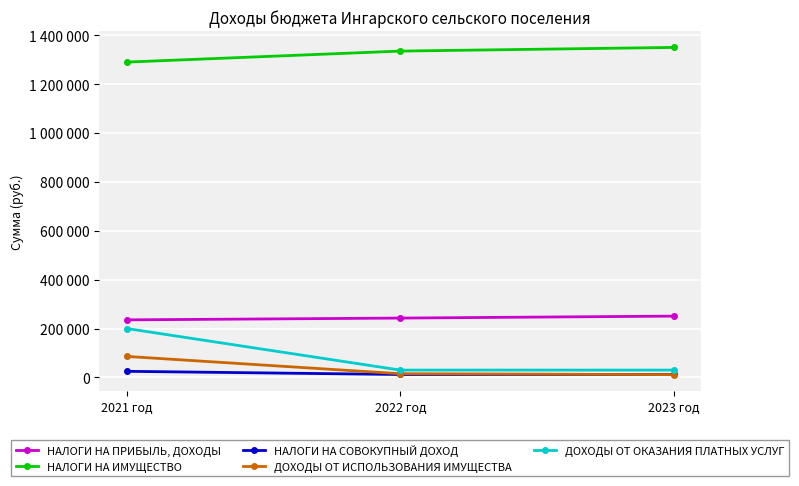

What are all the series names shown in the legend?

НАЛОГИ НА ПРИБЫЛЬ, ДОХОДЫ, НАЛОГИ НА ИМУЩЕСТВО, НАЛОГИ НА СОВОКУПНЫЙ ДОХОД, ДОХОДЫ ОТ ИСПОЛЬЗОВАНИЯ ИМУЩЕСТВА, ДОХОДЫ ОТ ОКАЗАНИЯ ПЛАТНЫХ УСЛУГ